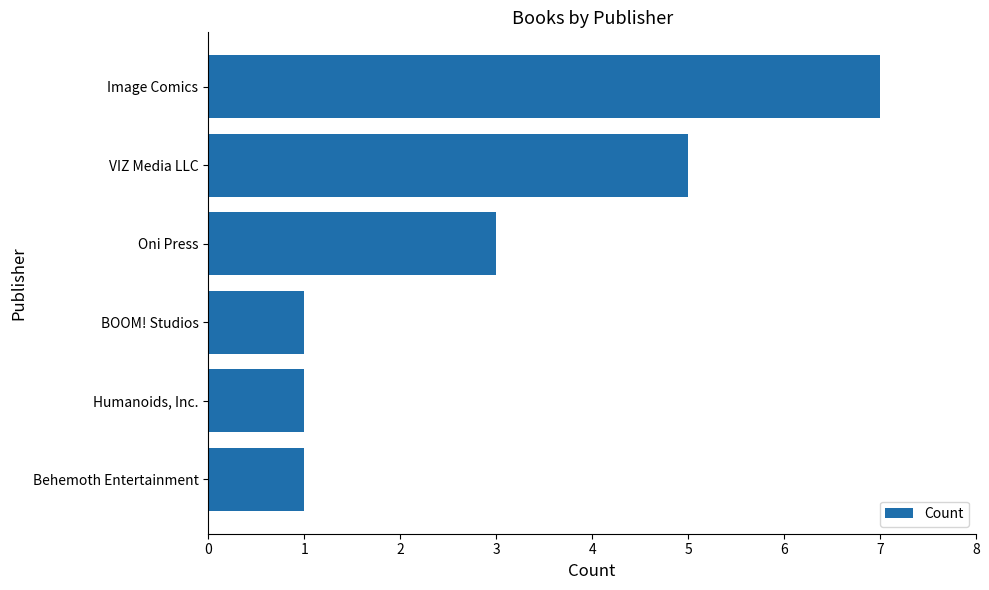

How many values are below 3?

3